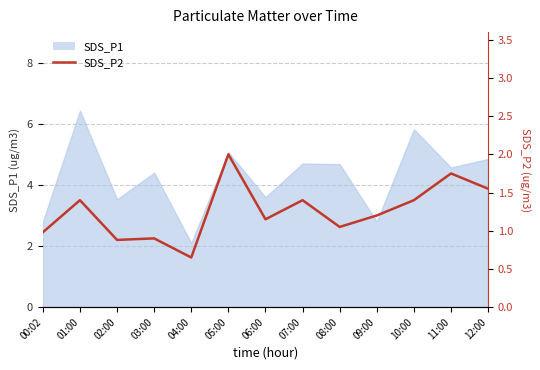

Reading left to right, list all the values displayed in this chart.

00:02=1.0	01:00=1.4	02:00=0.9	03:00=0.9	04:00=0.7	05:00=2.0	06:00=1.1	07:00=1.4	08:00=1.1	09:00=1.2	10:00=1.4	11:00=1.8	12:00=1.6